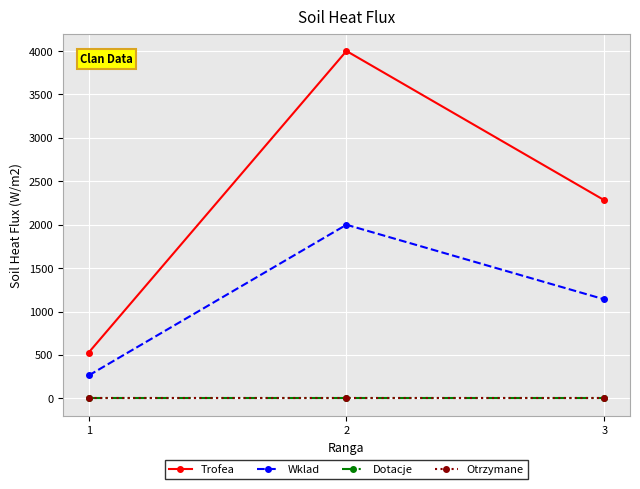

Does the chart display data point markers on the line(s)?

Yes